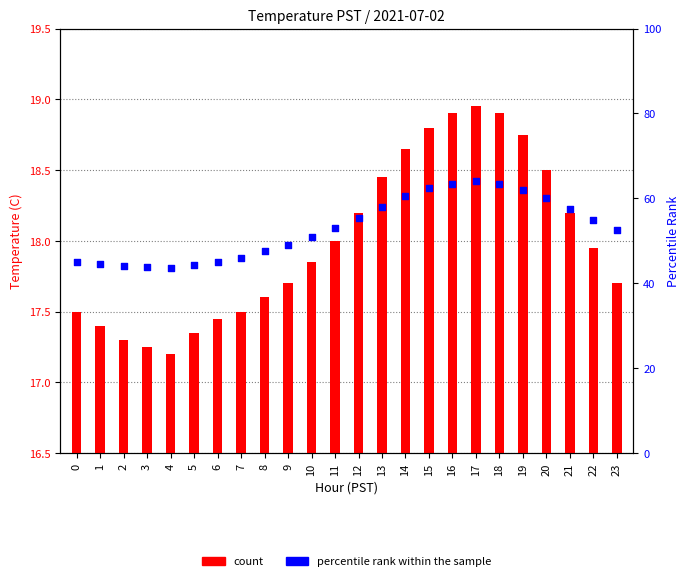

At how many categories does at least one series exceed 3?

24